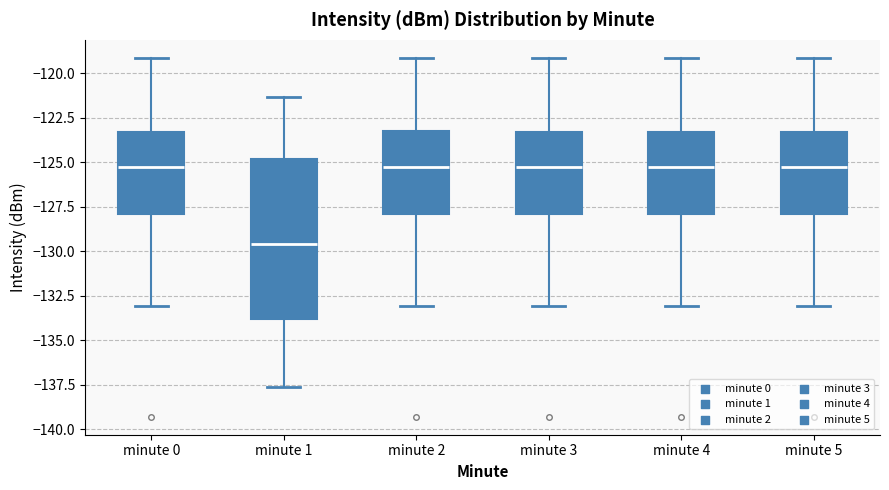

Where does the lower whisker of the box for minute 4 end on the y-axis? The values are not printed on the chart, so give them approximately, as read against the axis.

-133.0